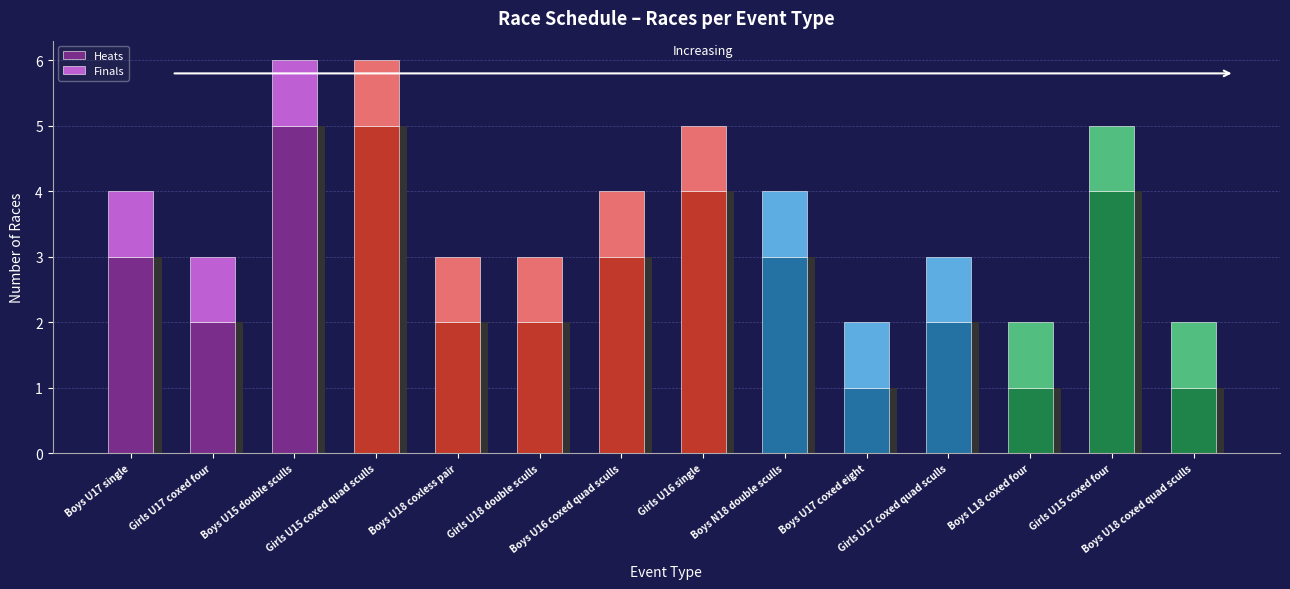

Reading left to right, transcribe all the data shown in this chart.

Heats: Boys U17 single=3	Girls U17 coxed four=2	Boys U15 double sculls=5	Girls U15 coxed quad sculls=5	Boys U18 coxless pair=2	Girls U18 double sculls=2	Boys U16 coxed quad sculls=3	Girls U16 single=4	Boys N18 double sculls=3	Boys U17 coxed eight=1	Girls U17 coxed quad sculls=2	Boys L18 coxed four=1	Girls U15 coxed four=4	Boys U18 coxed quad sculls=1
Finals: Boys U17 single=1	Girls U17 coxed four=1	Boys U15 double sculls=1	Girls U15 coxed quad sculls=1	Boys U18 coxless pair=1	Girls U18 double sculls=1	Boys U16 coxed quad sculls=1	Girls U16 single=1	Boys N18 double sculls=1	Boys U17 coxed eight=1	Girls U17 coxed quad sculls=1	Boys L18 coxed four=1	Girls U15 coxed four=1	Boys U18 coxed quad sculls=1